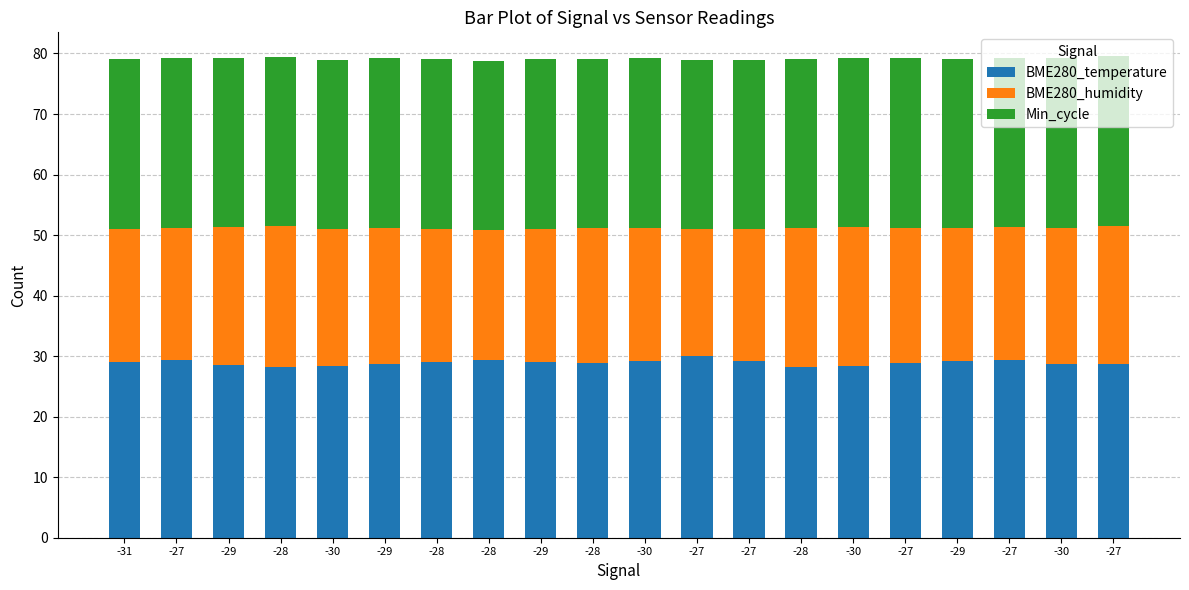

What are all the series names shown in the legend?

BME280_temperature, BME280_humidity, Min_cycle